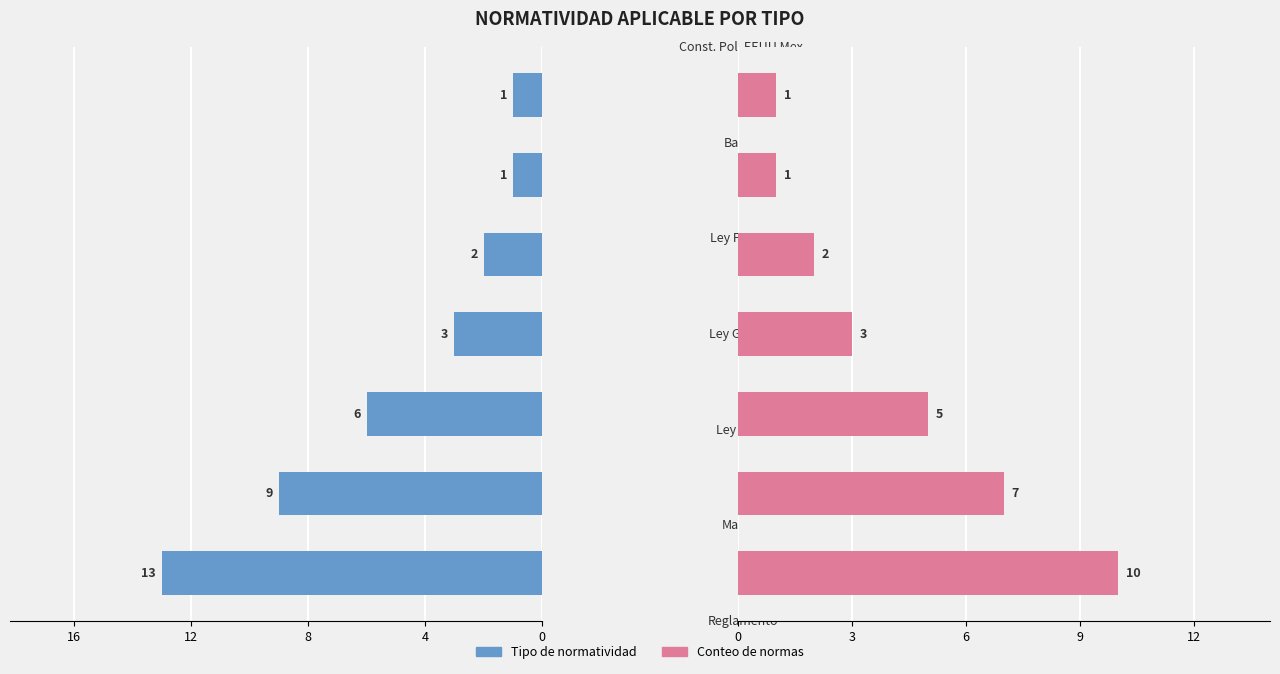

List the series in order of their overall mean, highest first.

Tipo de normatividad, Conteo de normas